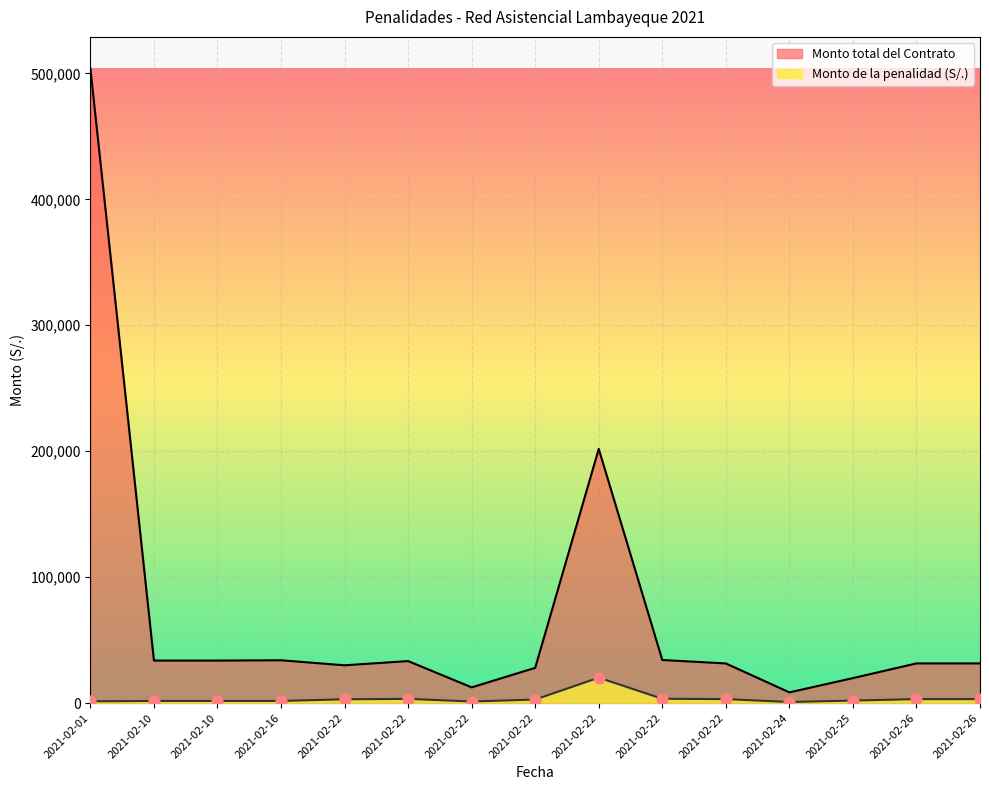

What is the total value across all series at 2021-02-26?

34650.0